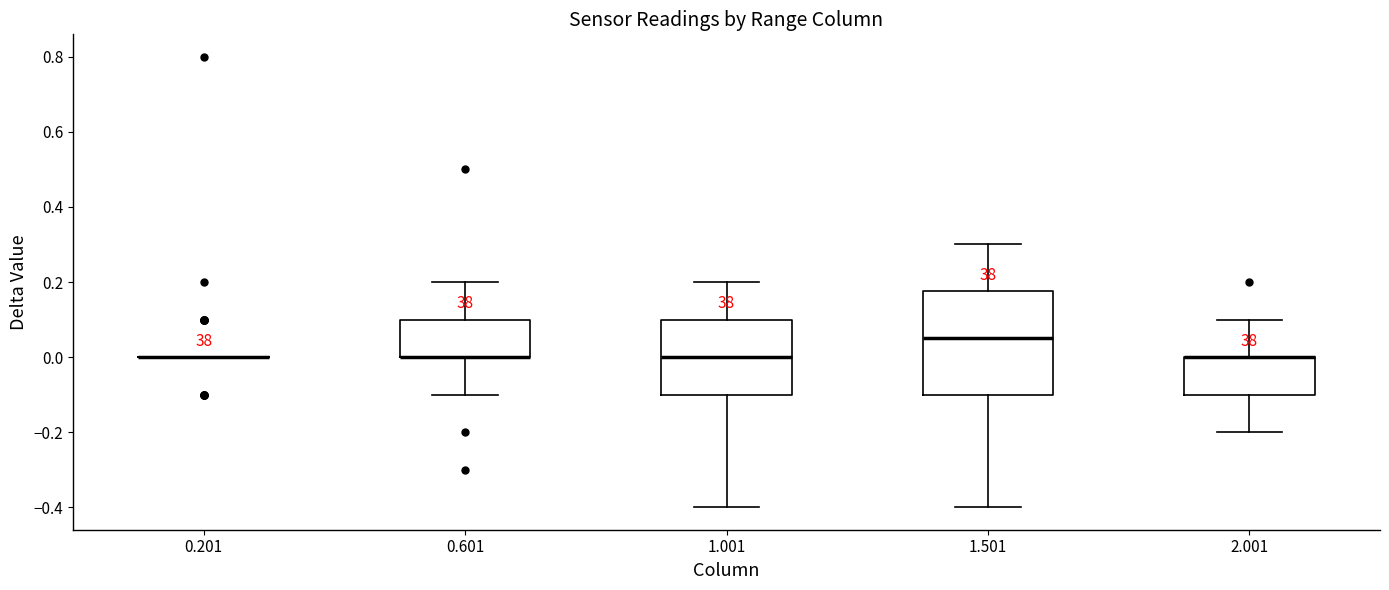

Reading left to right, transcribe this box plot: for each box, give where its median line is, the range the box spans, and where its two whiskers end, as read against the y-axis. The values are not printed on the chart, so give them approximately, as read against the axis.

0.201: box collapsed to a line at 0.00, whiskers 0.00 to 0.00
0.601: median 0.00 (drawn on the box's lower edge), box 0.00 to 0.10, whiskers -0.10 to 0.20
1.001: median 0.00, box -0.10 to 0.10, whiskers -0.40 to 0.20
1.501: median 0.06, box -0.10 to 0.18, whiskers -0.40 to 0.30
2.001: median 0.00 (drawn on the box's upper edge), box -0.10 to 0.00, whiskers -0.20 to 0.10